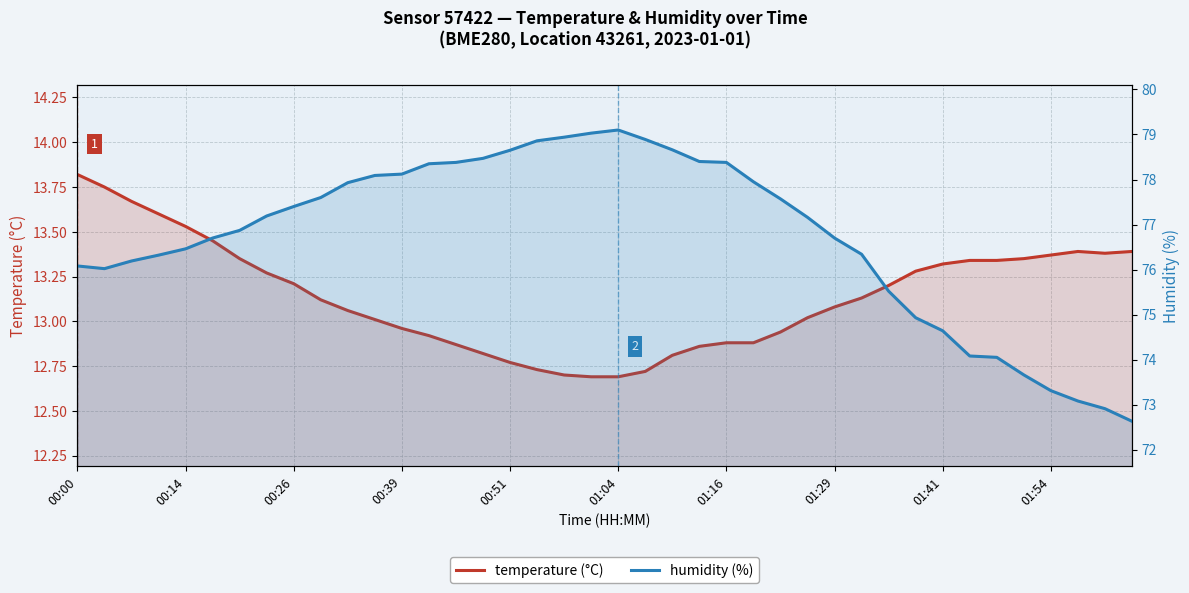

Does the chart have visible grid lines?

Yes